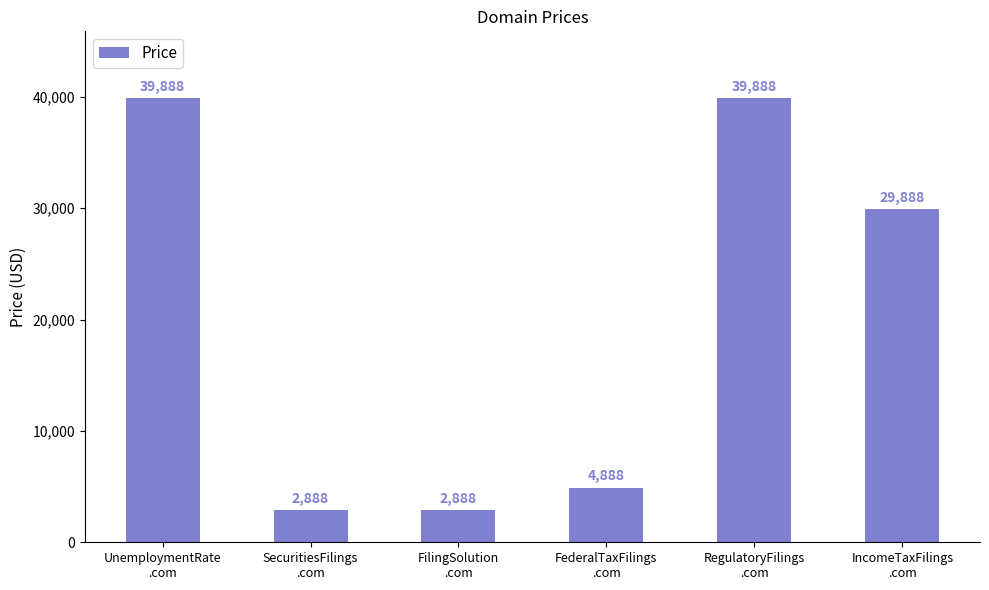

What is the maximum value shown in the chart?

39888